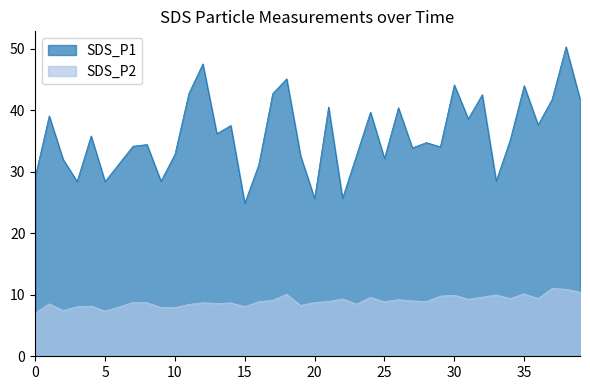

The value of SDS_P2 at 35 is 10.2. True or false?

True